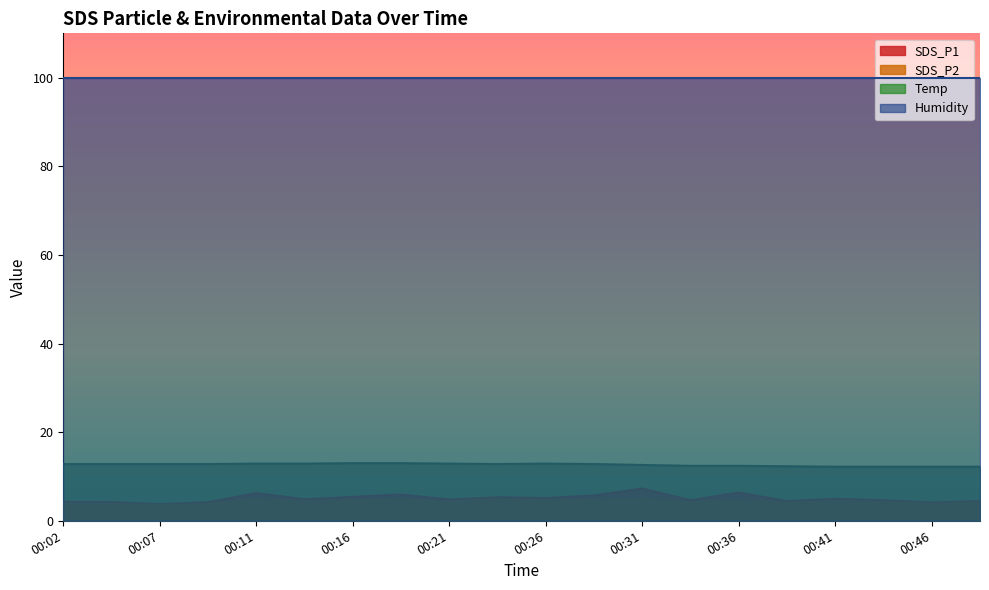

What is the value of the SDS_P2 point at the 5th from the left?

4.8